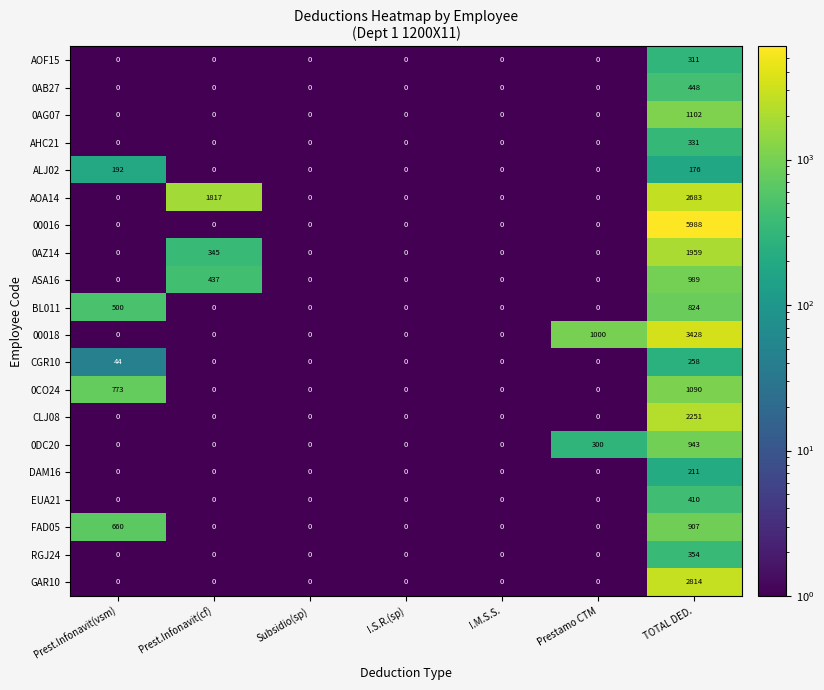

What is the average value of the 0CO24 series?

266